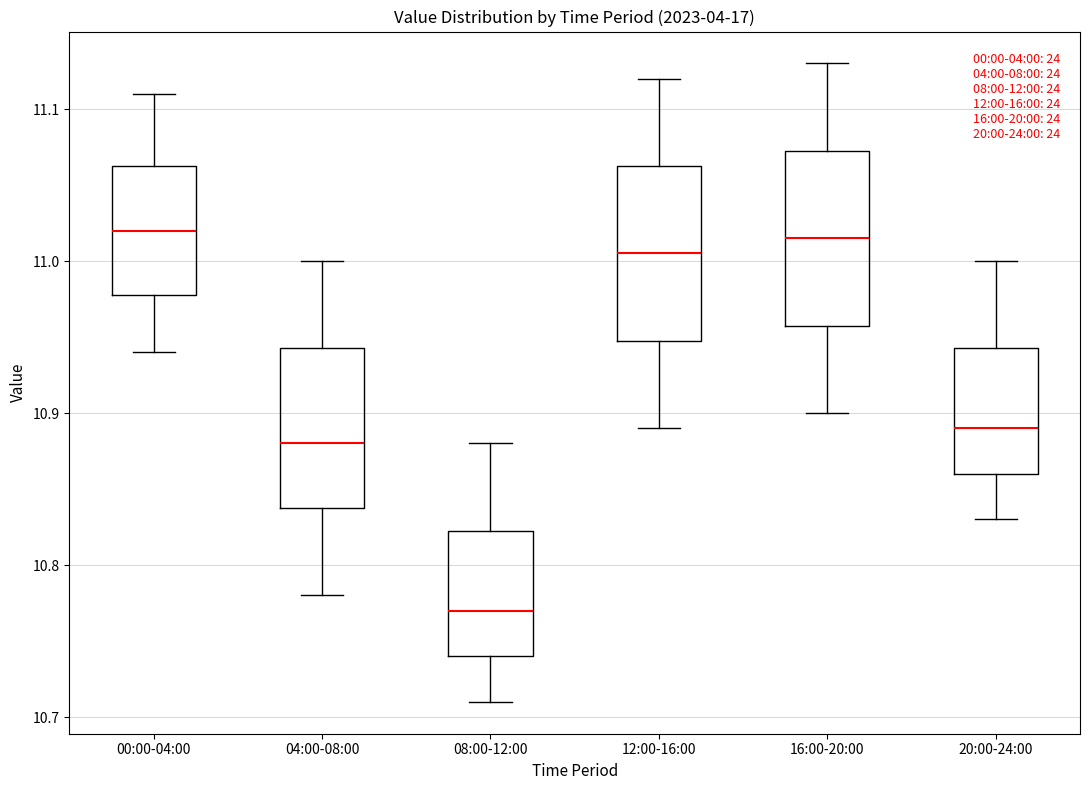

Where does the median line of the box for 08:00-12:00 sit on the y-axis? The values are not printed on the chart, so give them approximately, as read against the axis.

10.77